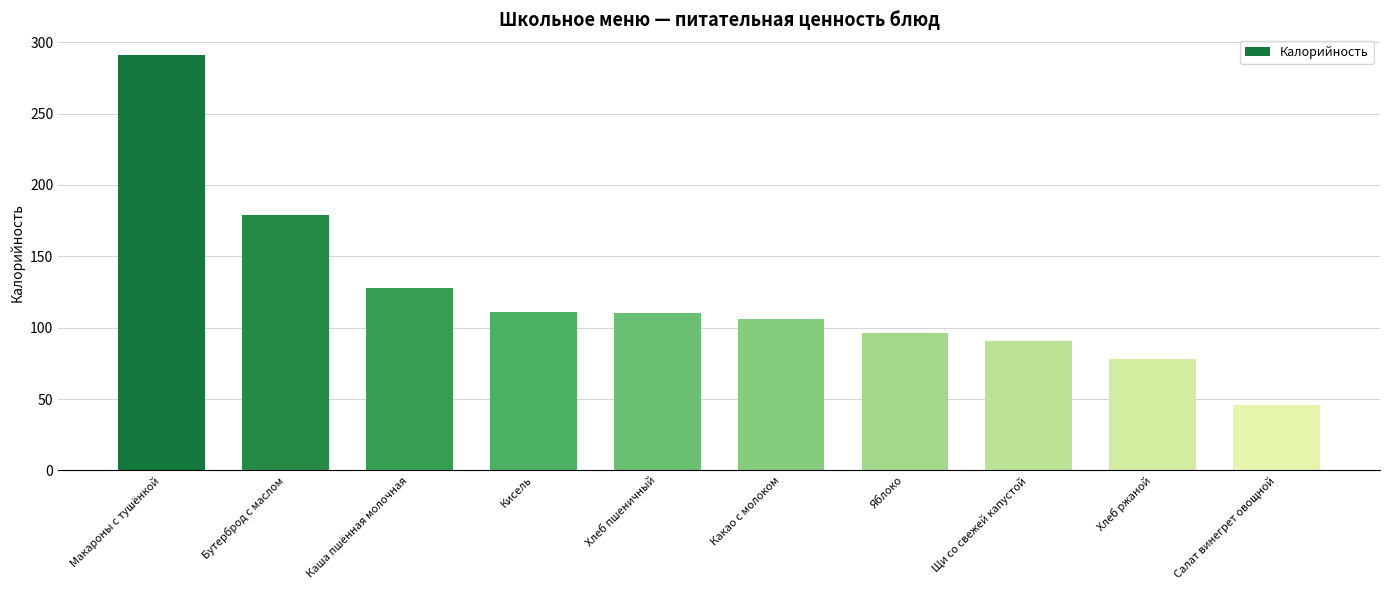

The chart shows a value of 104 at Хлеб ржаной. True or false?

False